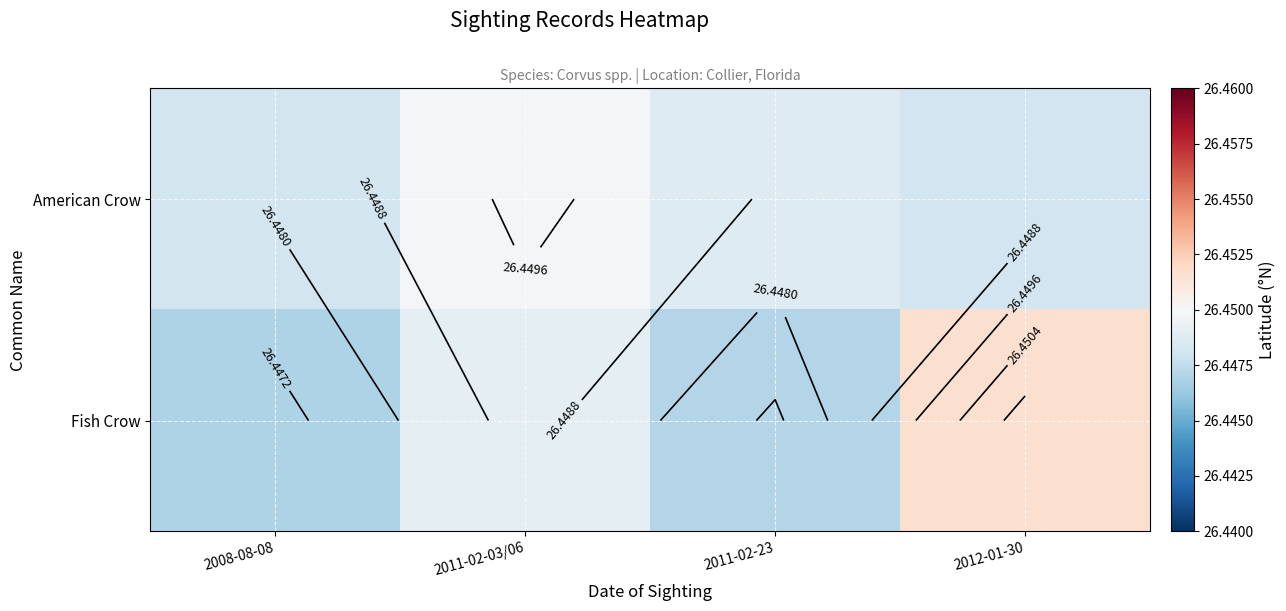

Which series changed the most between 2011-02-03/06 and 2012-01-30?

Fish Crow